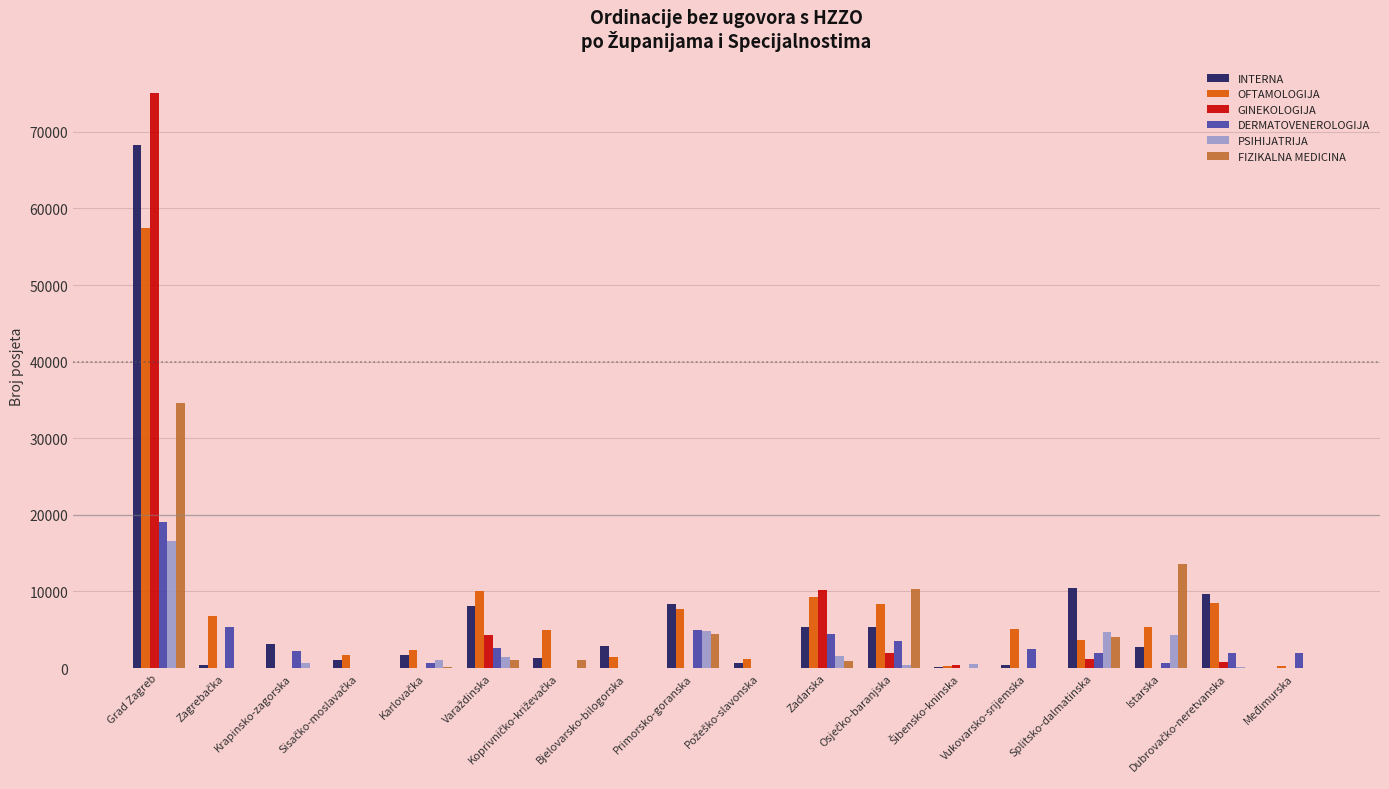

What is the sum of all INTERNA values?

129877